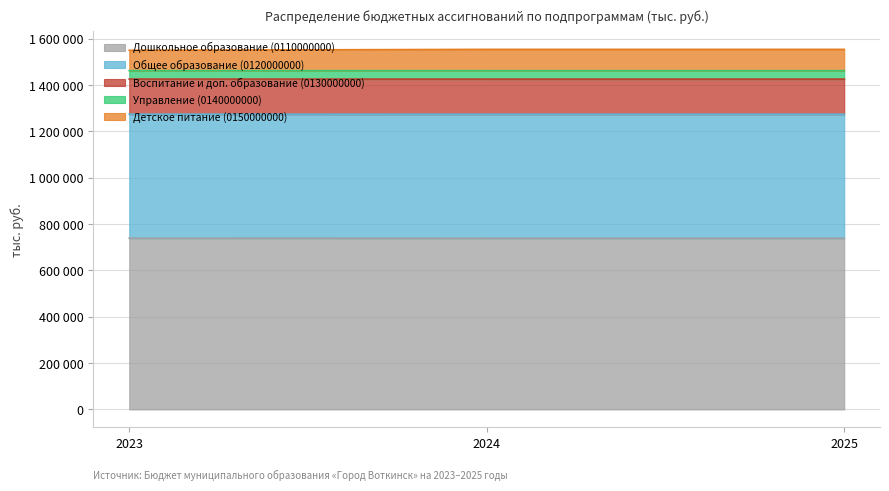

Does the chart have visible grid lines?

Yes